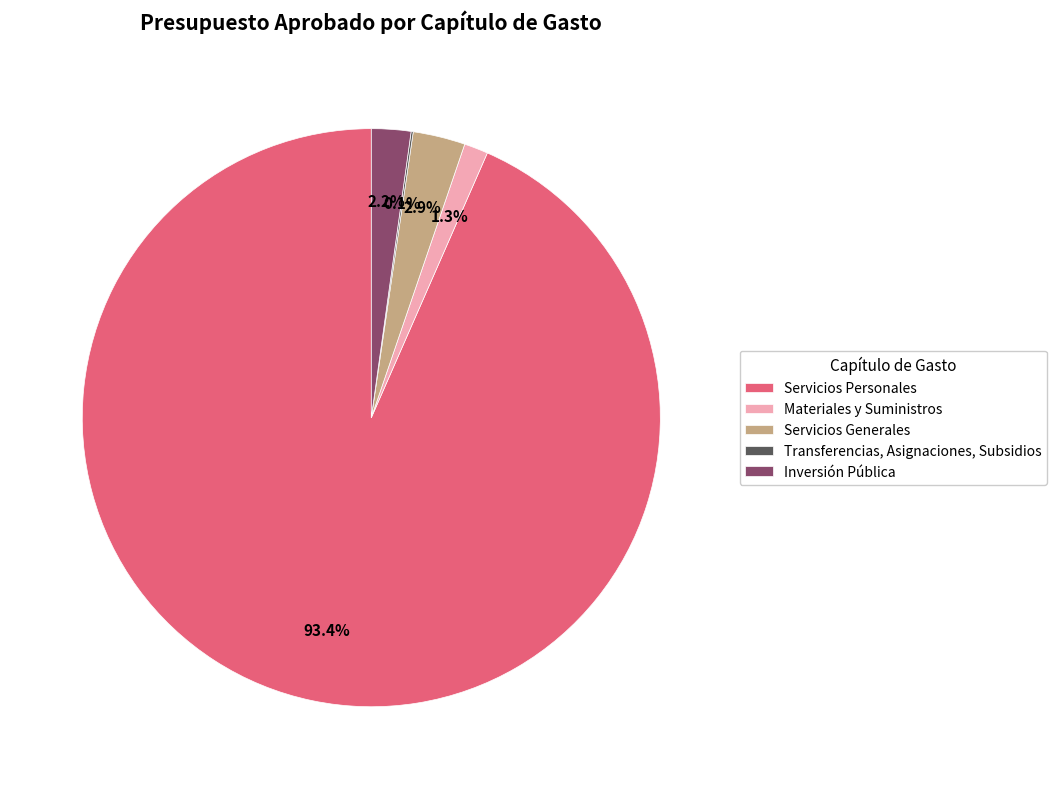

What portion of the pie excludes Materiales y Suministros?

98.7%